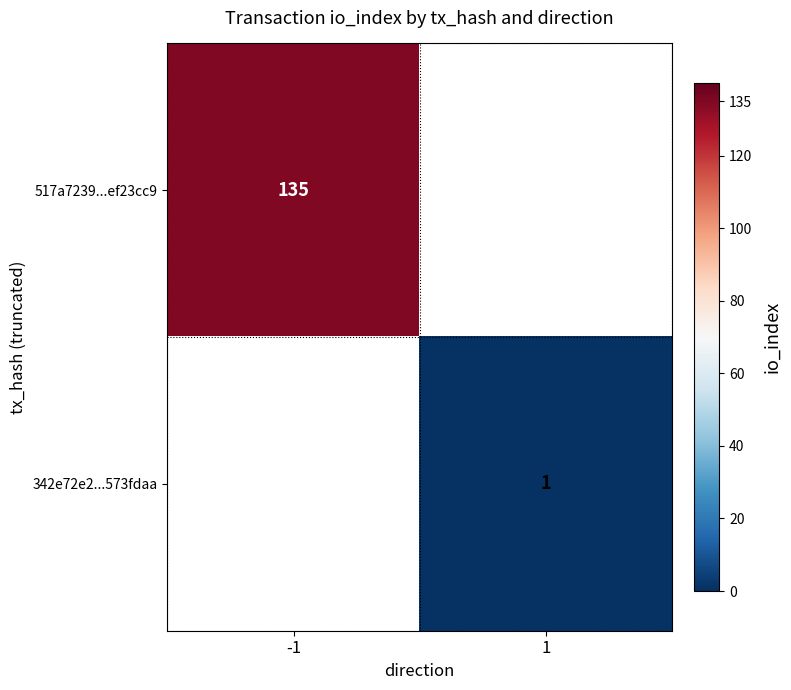

Which has a higher value, 1 or -1?

-1